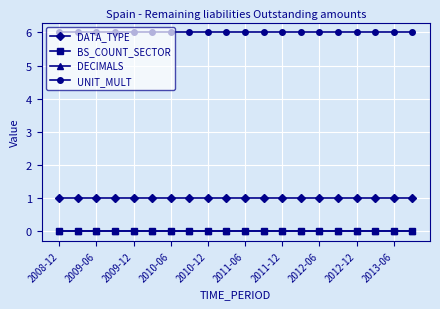

How many lines are shown in the chart?

4